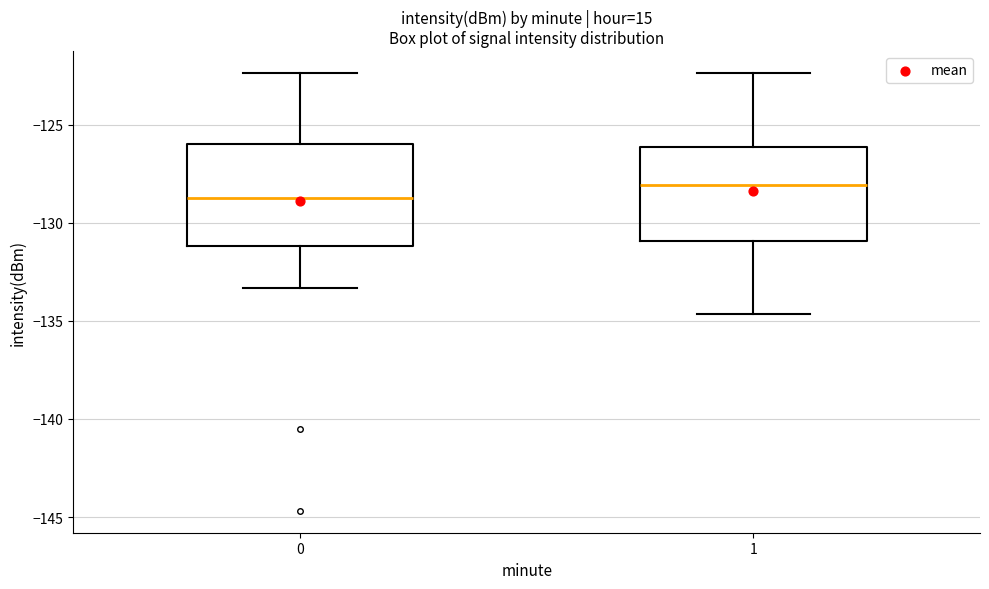

Which box has the lowest median line?

0